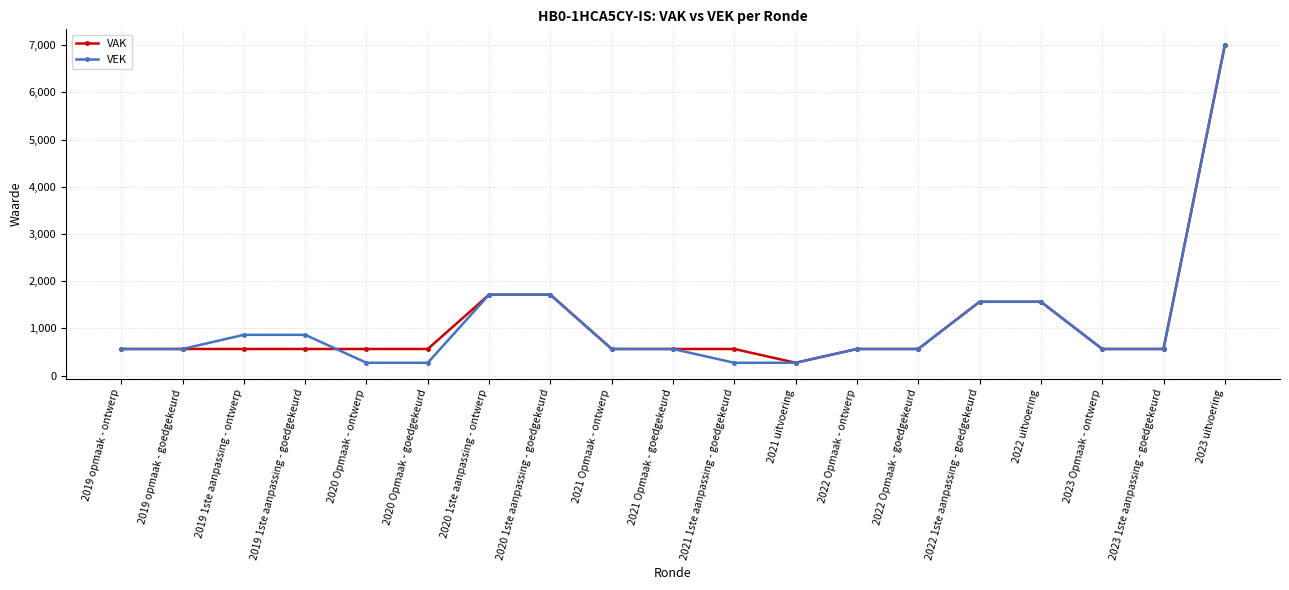

Reading left to right, what are all the values shown in this chart?

VAK: 563	563	563	563	563	563	1713	1713	563	563	563	271	563	563	1563	1563	563	563	6998
VEK: 563	563	863	863	271	271	1713	1713	563	563	271	271	563	563	1563	1563	563	563	6998